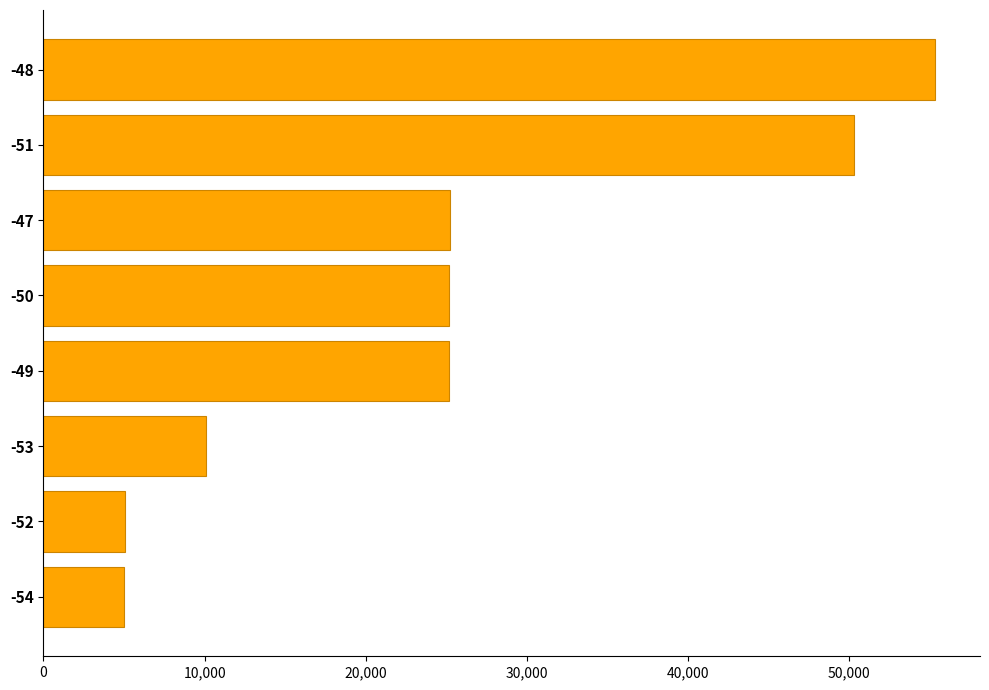

What is the minimum value shown in the chart?

5027447